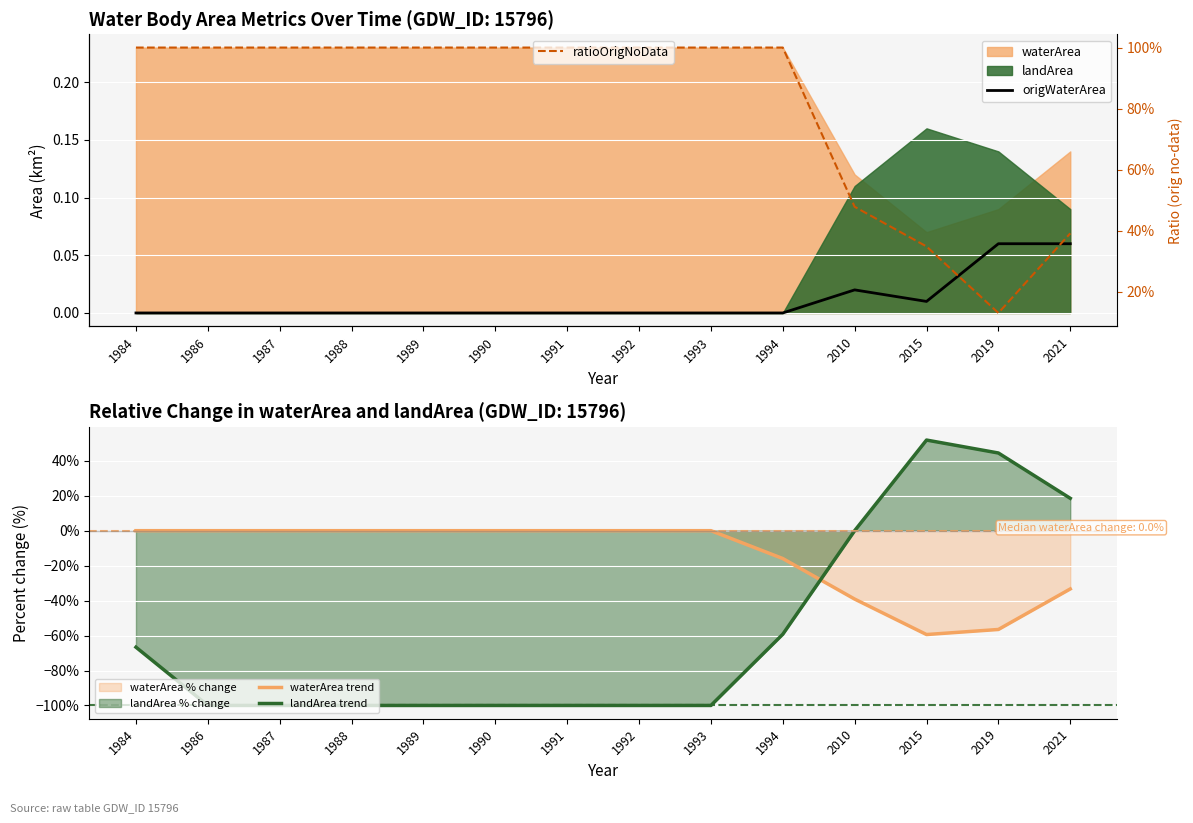

What value does the waterArea trend series have at 2021?

-33.3